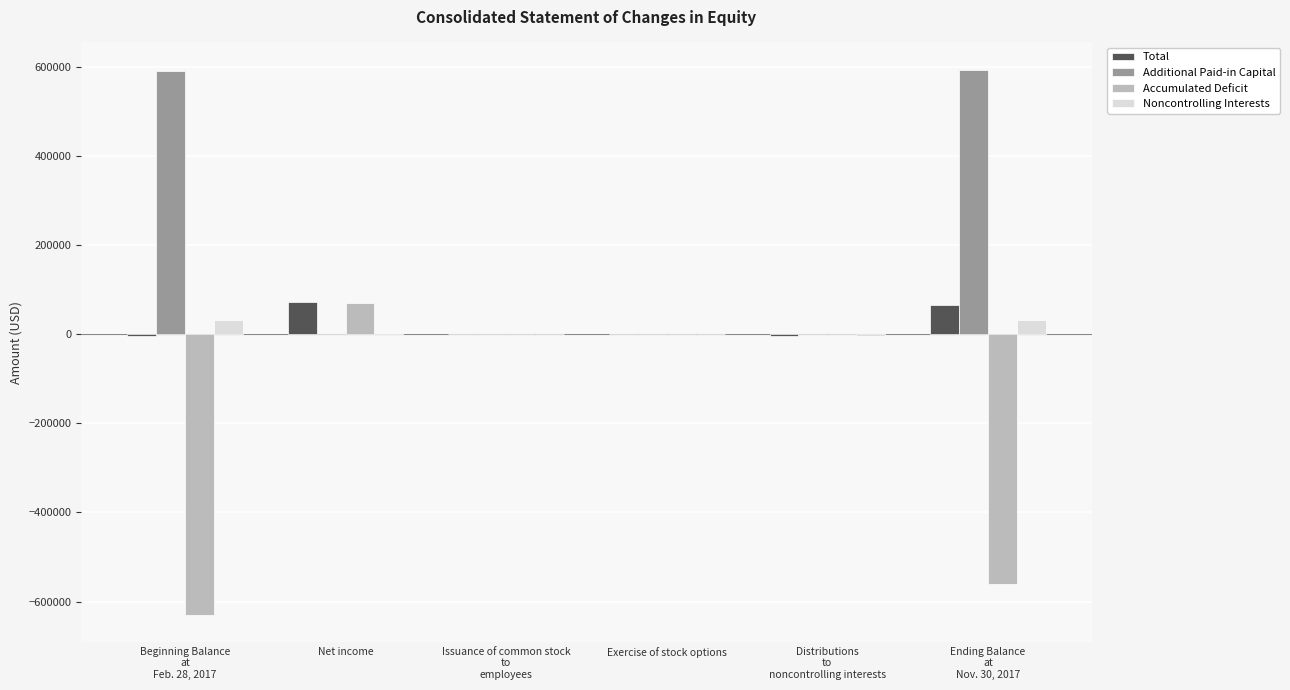

Count the number of categories in the chart.

6